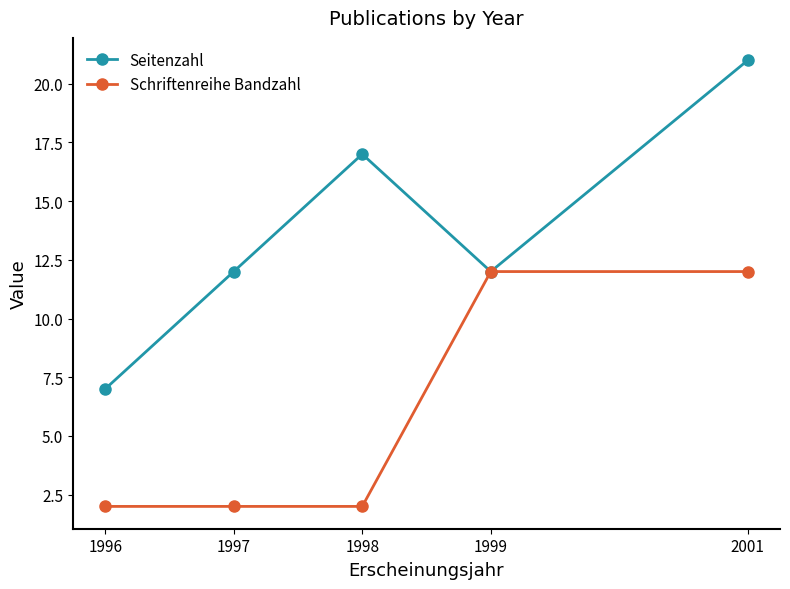

What is the highest value of the Schriftenreihe Bandzahl series?

12